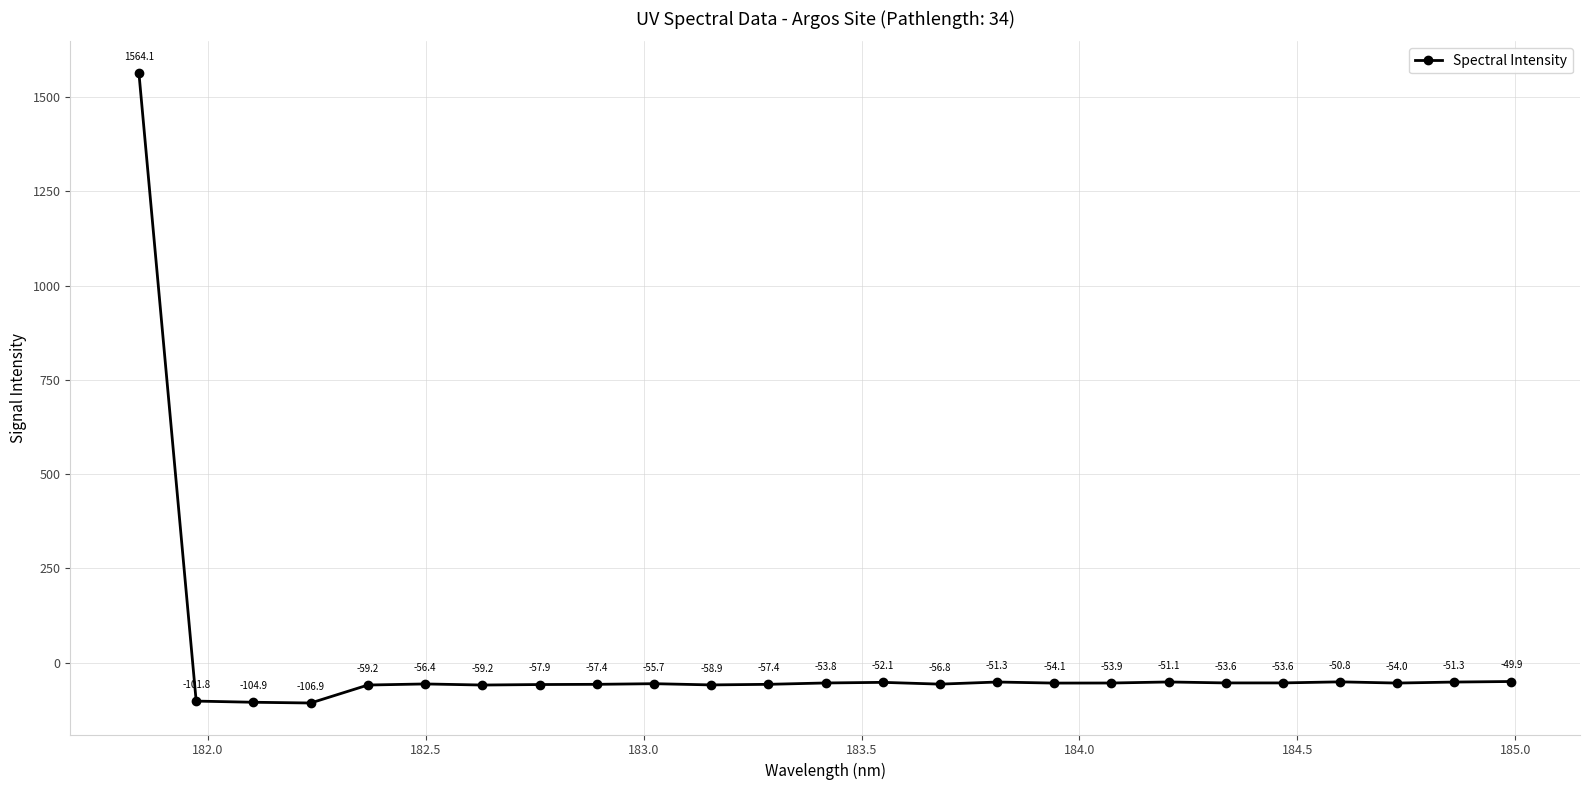

What is the minimum value shown in the chart?

-106.9